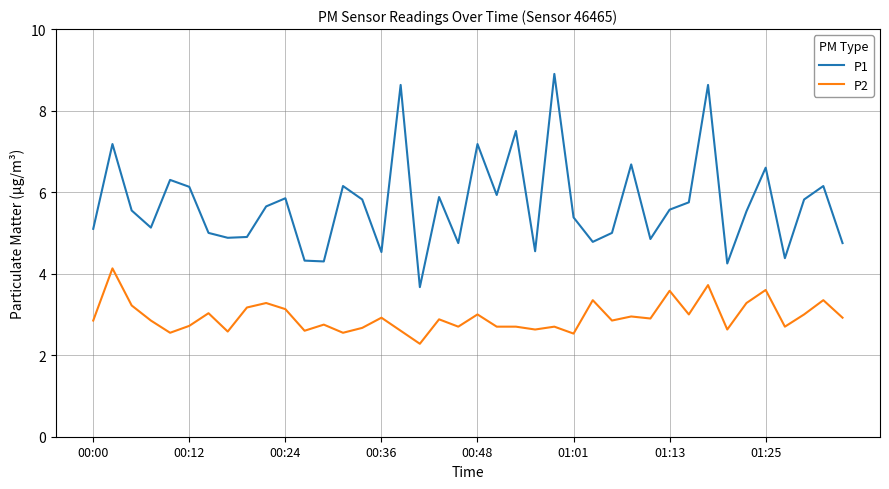

True or false: P1 and P2 cross at least once.

False